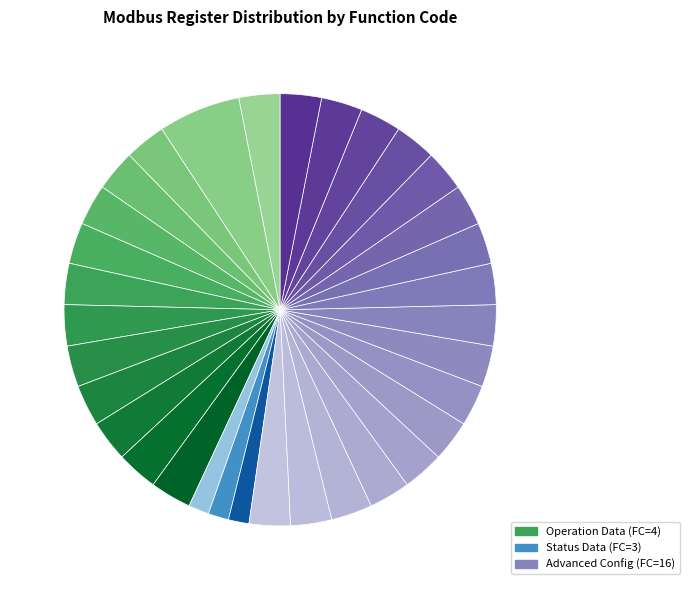

Count the number of slices in the pie.

33